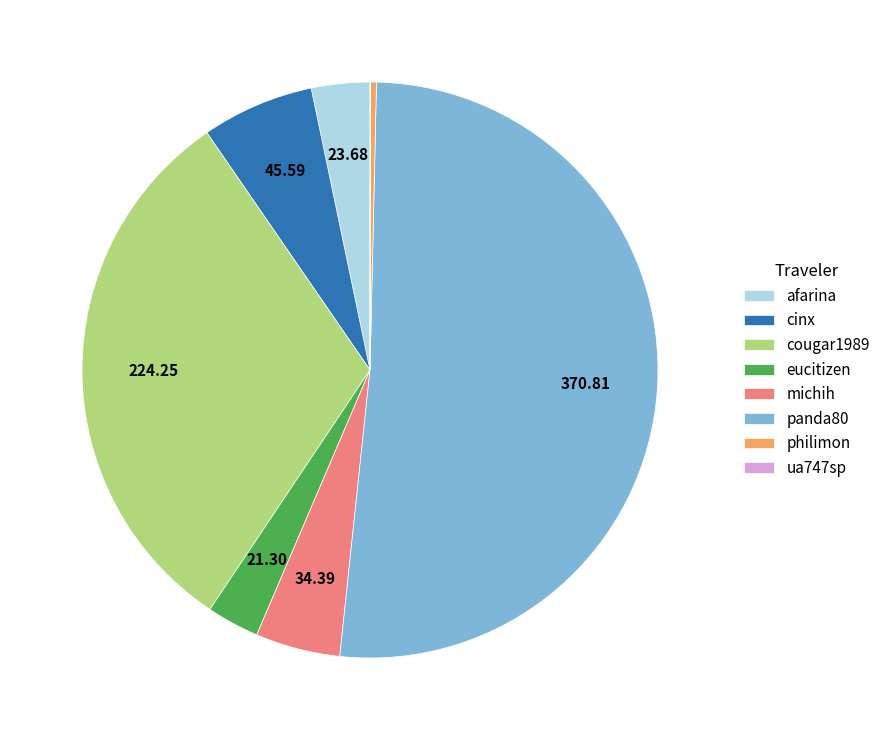

Between michih and cougar1989, which is larger?

cougar1989